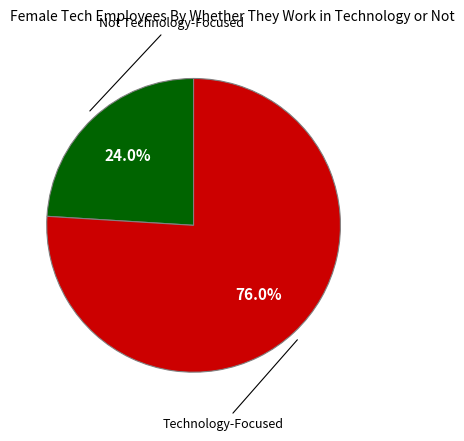

Is there any slice that represents more than half of the pie?

Yes